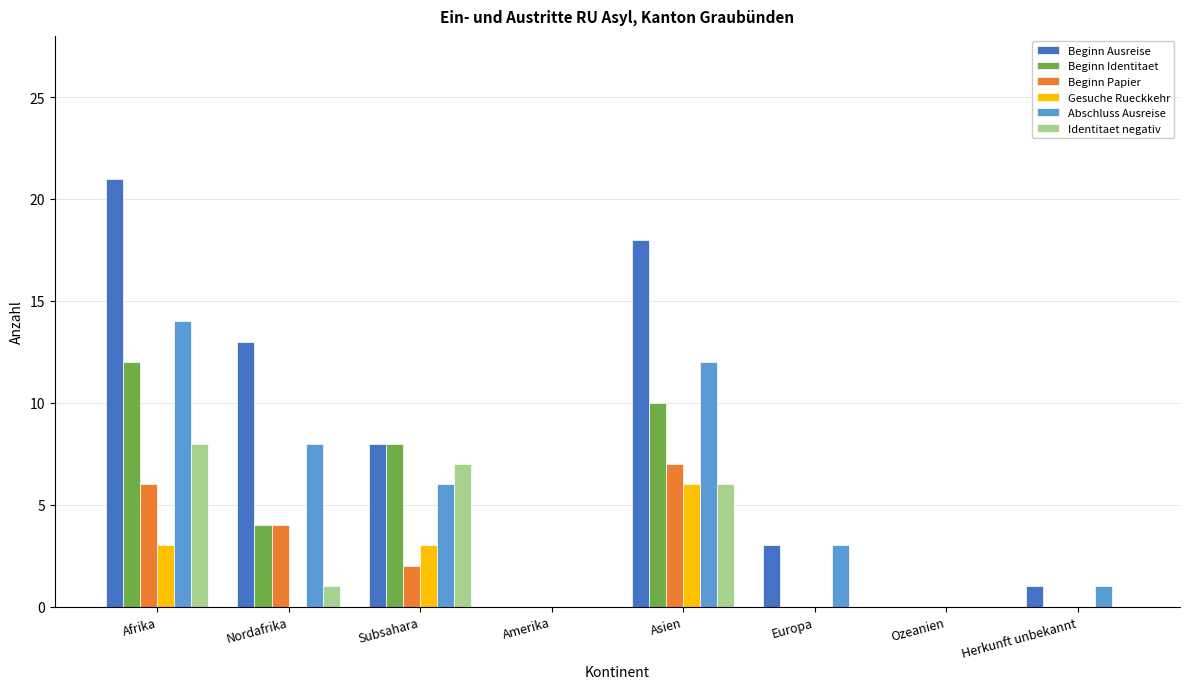

Between Afrika and Europa, which series saw the biggest shift?

Beginn Ausreise